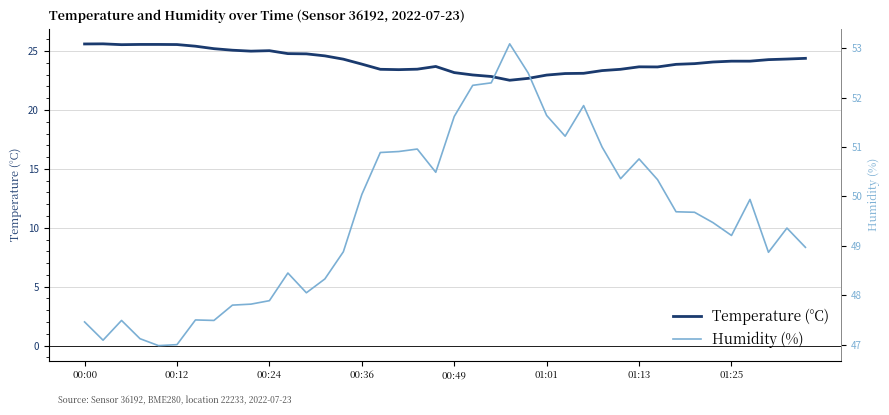

The Temperature (°C) series shows 6.1 at 01:01. True or false?

False